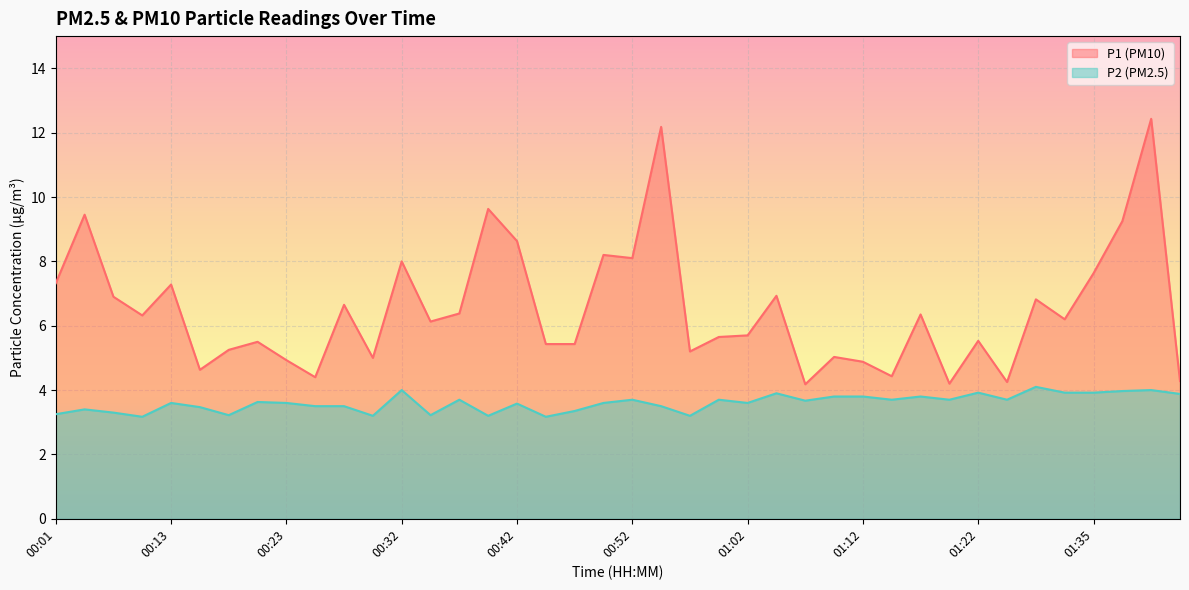

What value does the P1 series have at 01:43?

4.3